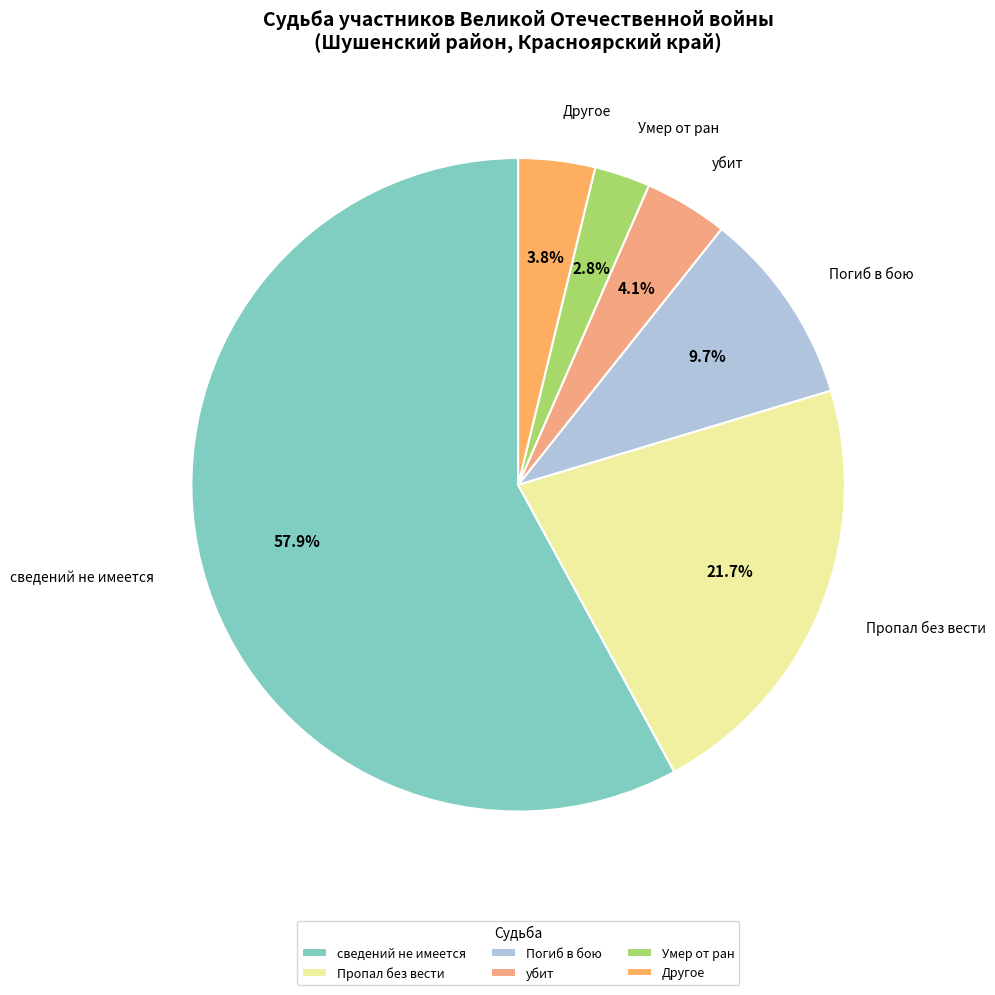

What is the ratio of the value at Другое to the value at Умер от ран?

1.4